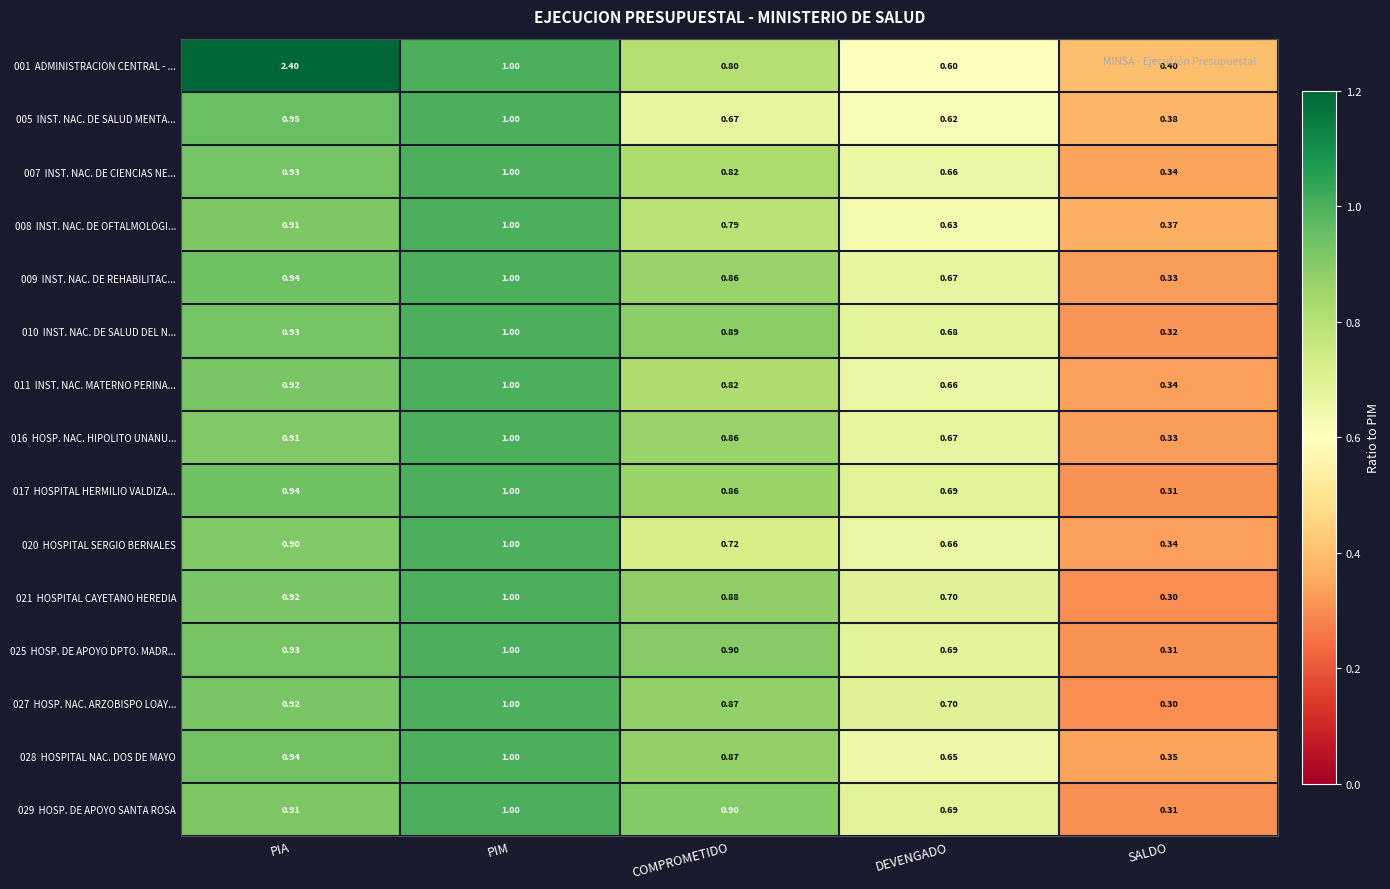

At which category is the sum across all series the highest?

PIA